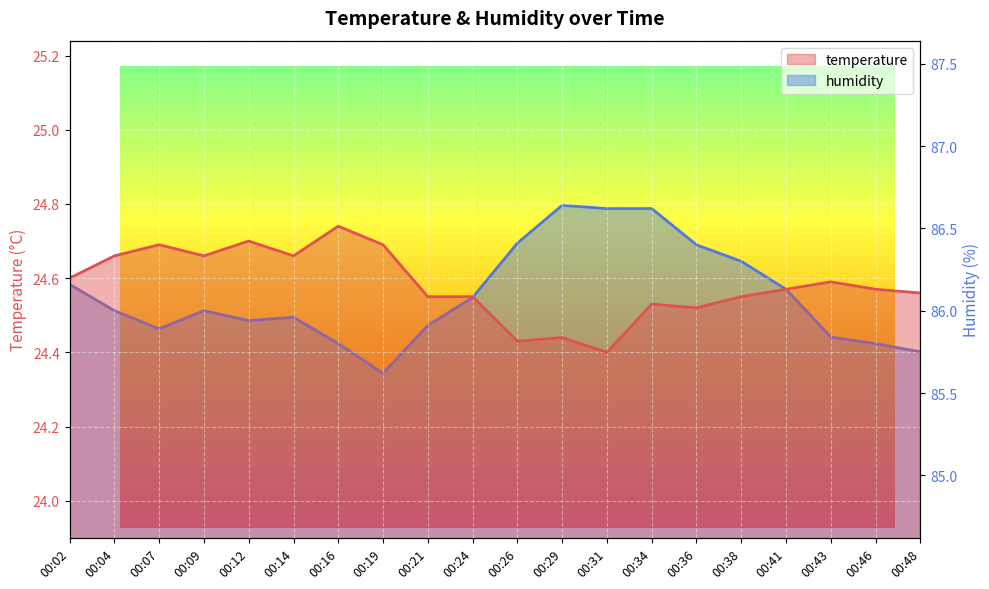

What is the minimum value shown in the chart?

24.4